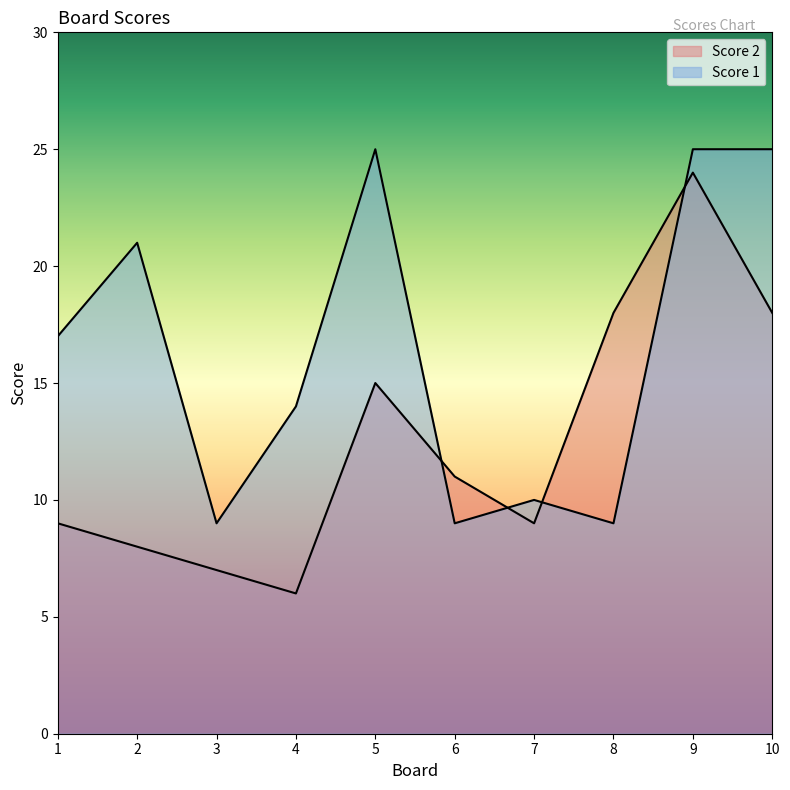

How many interior local valleys does the Score 1 series have?

3